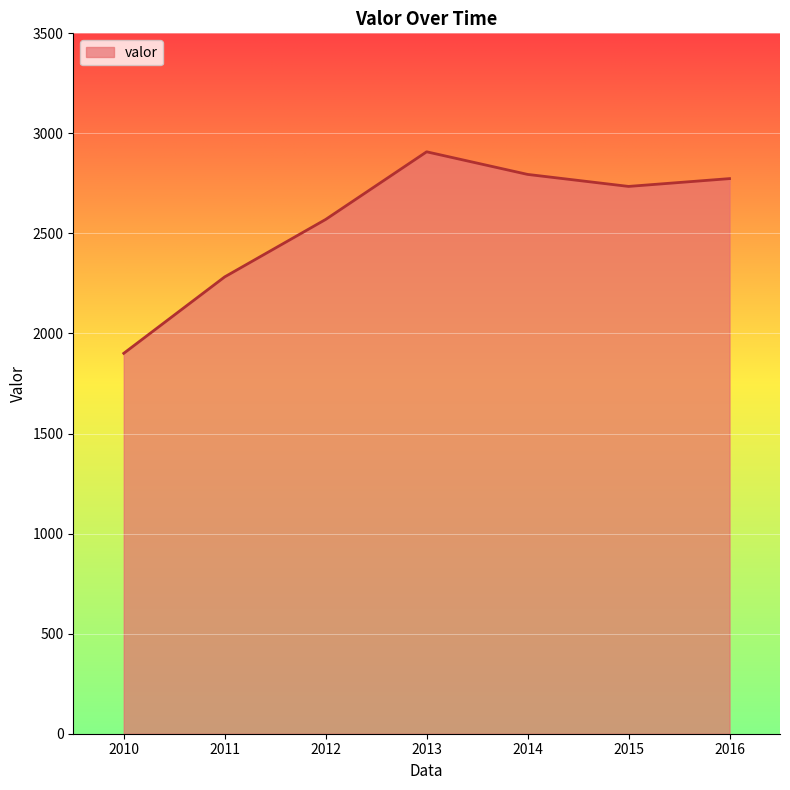

Does the chart display data point markers on the line(s)?

No